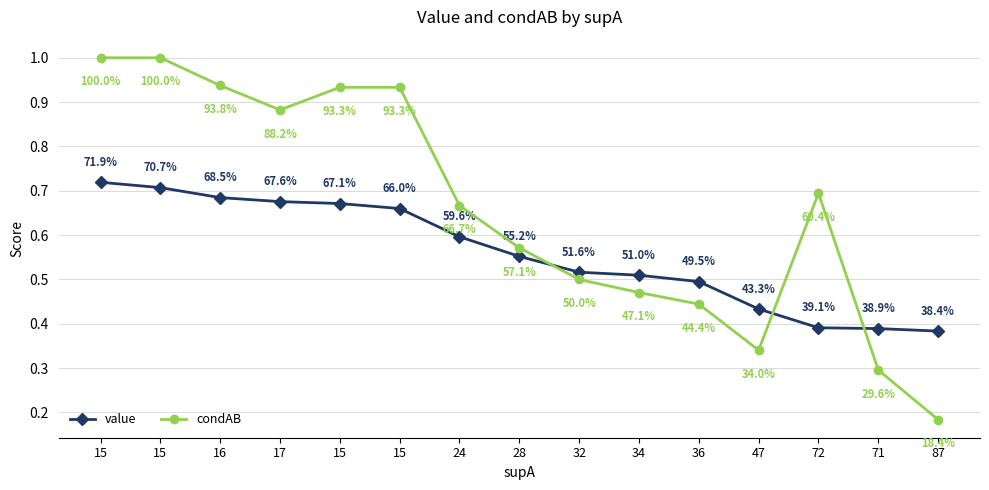

What are all the series names shown in the legend?

value, condAB